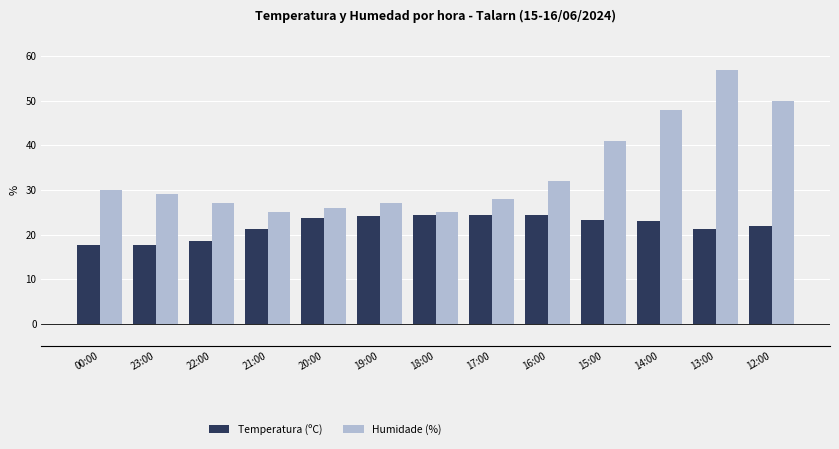

The Temperatura (ºC) series shows 23.2 at 15:00. True or false?

True